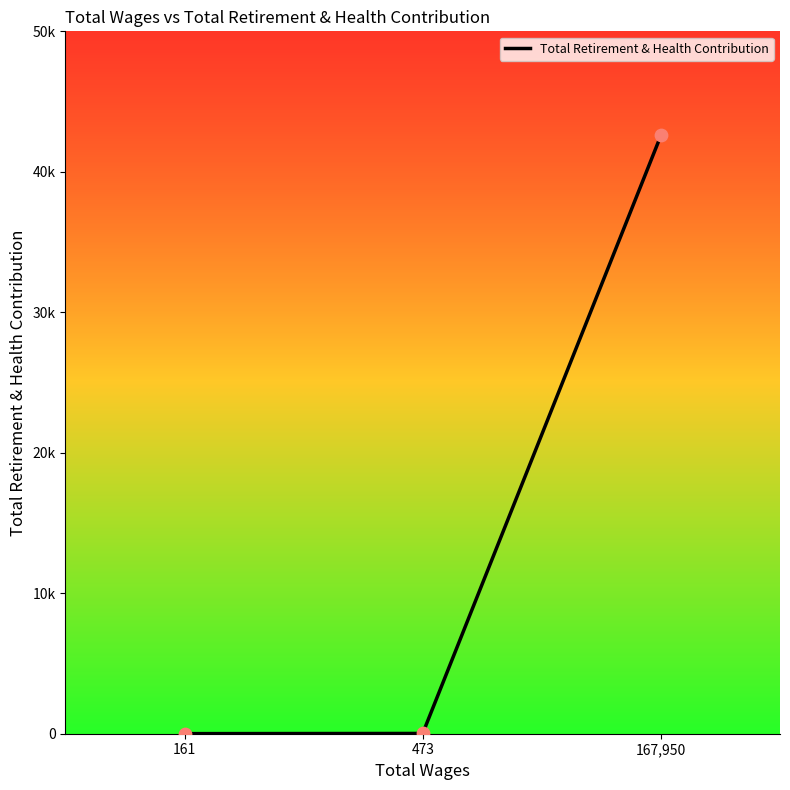

Between 167,950 and 473, which is larger?

167,950